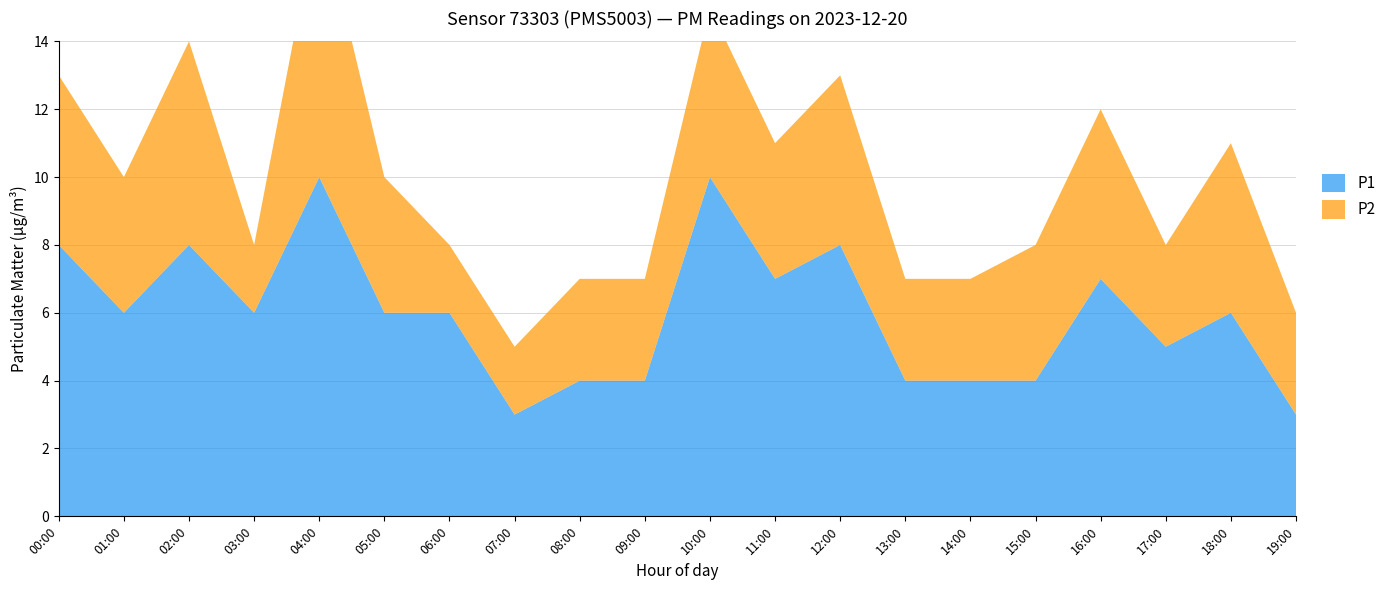

Reading left to right, list all the values displayed in this chart.

P1: 8	6	8	6	10	6	6	3	4	4	10	7	8	4	4	4	7	5	6	3
P2: 5	4	6	2	8	4	2	2	3	3	5	4	5	3	3	4	5	3	5	3